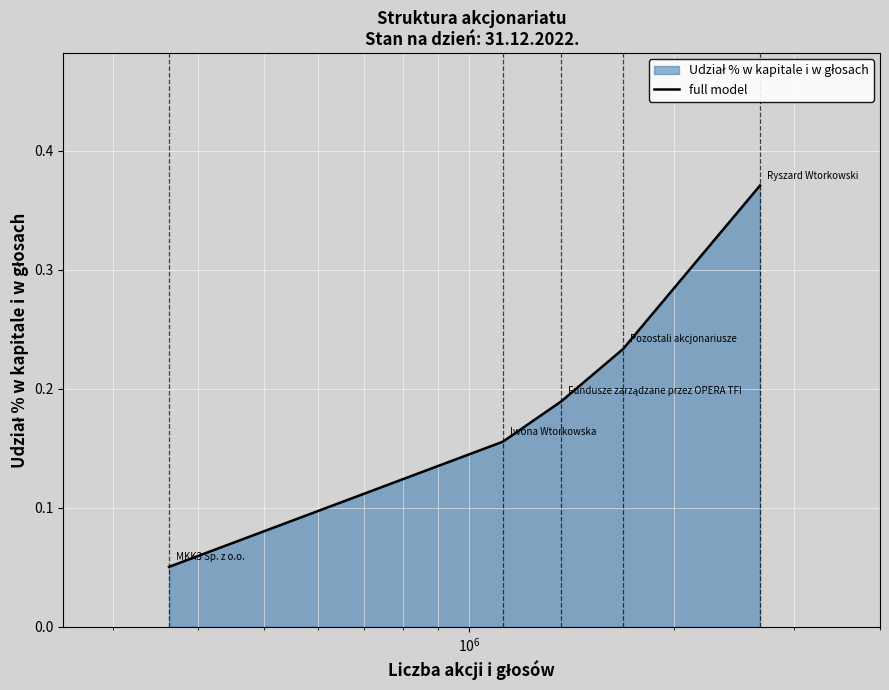

Does the chart display data point markers on the line(s)?

No